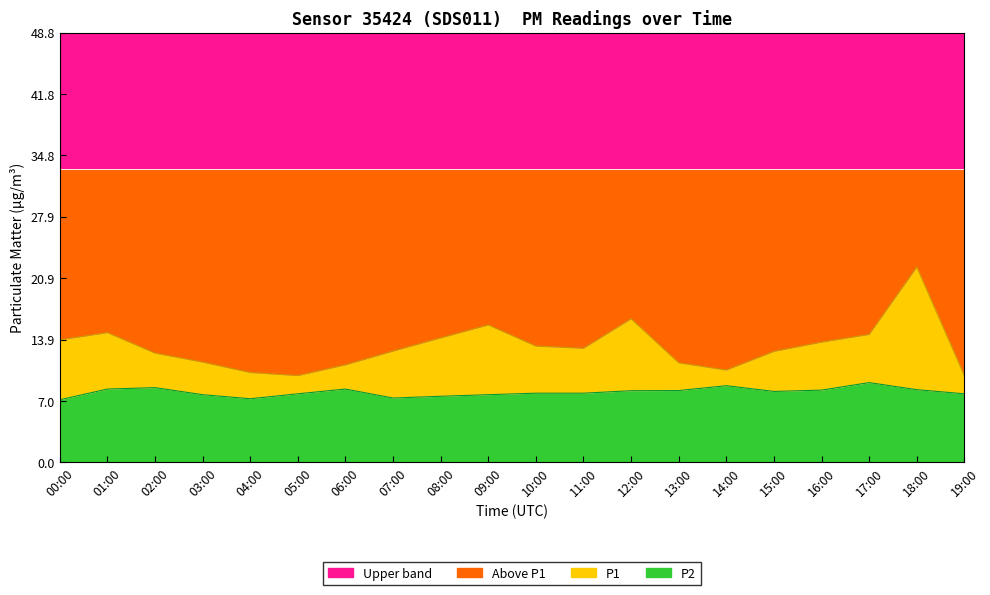

How many data points does each series have?

20